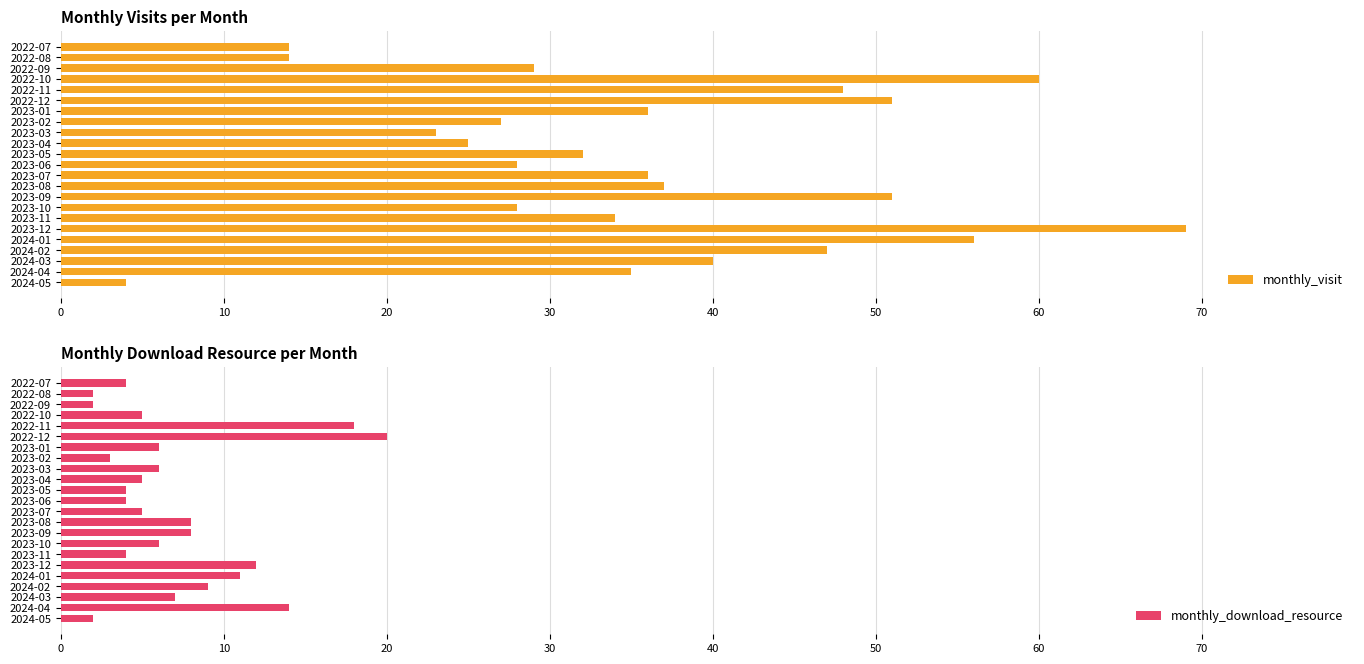

What is the difference between the maximum and minimum values in the monthly_download_resource series?

18